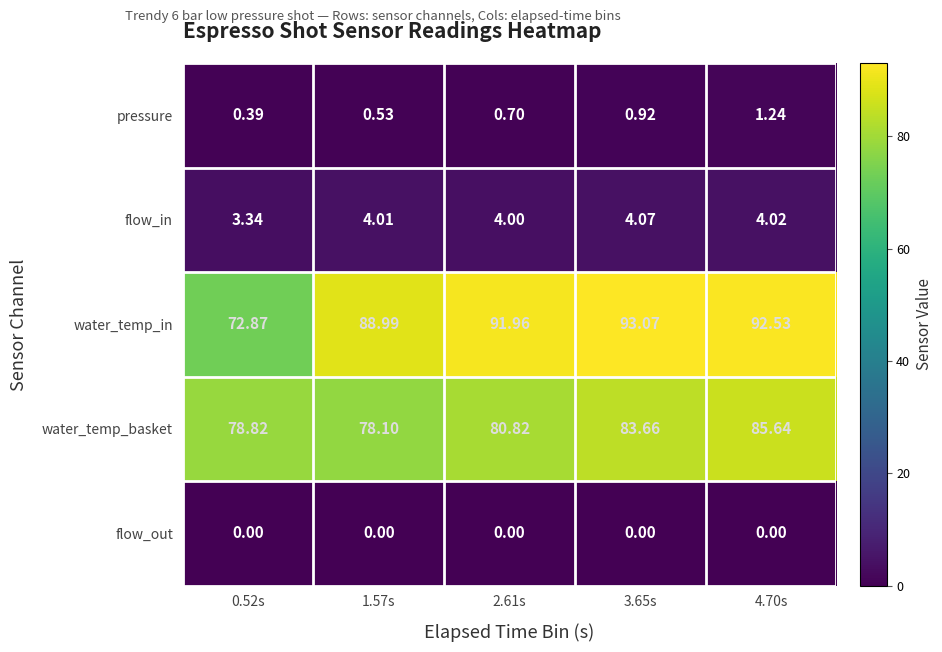

At how many categories does at least one series exceed 85?

4